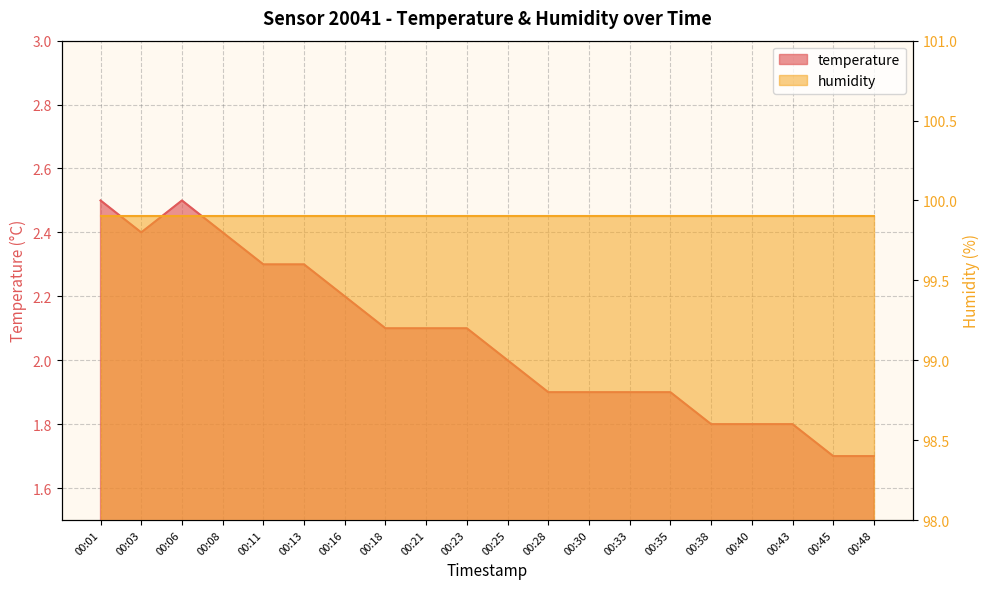

What is the ratio of the value at 00:18 to the value at 00:45?

1.2